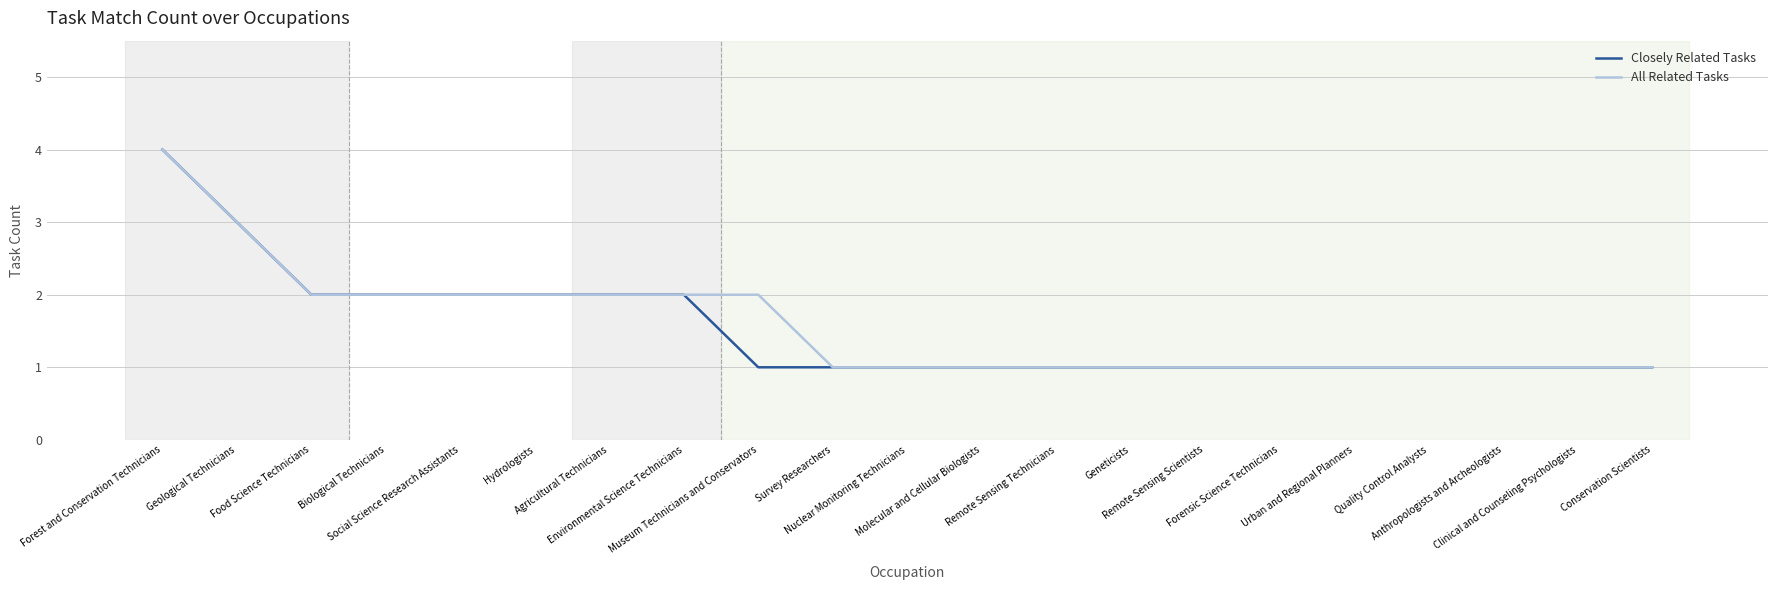

Read the Closely Related Tasks value at Geological Technicians.

3